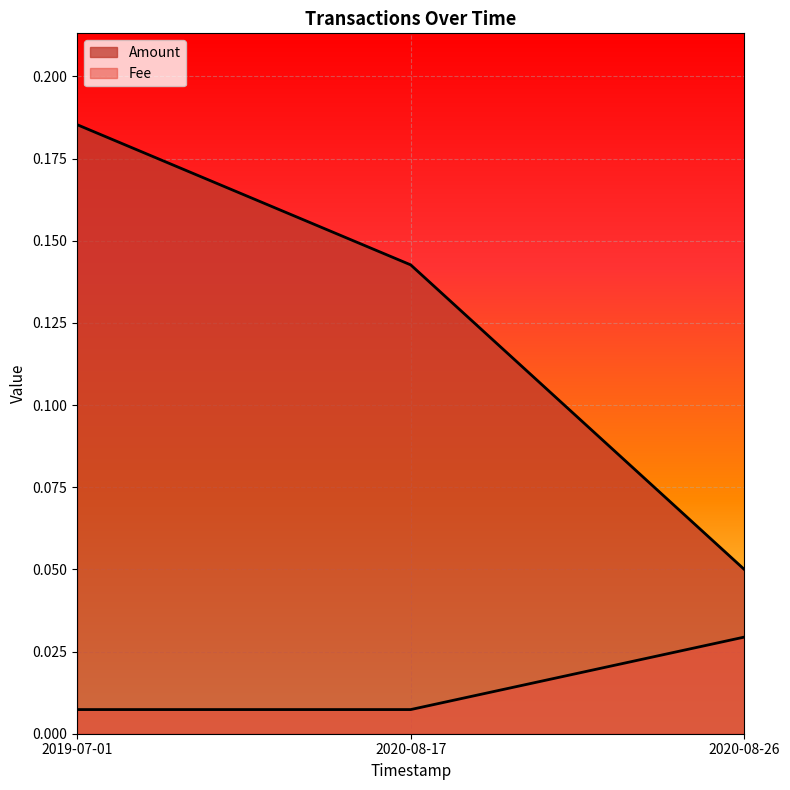

What is the sum of the Amount values at 2019-07-01 and 2020-08-17?

0.3